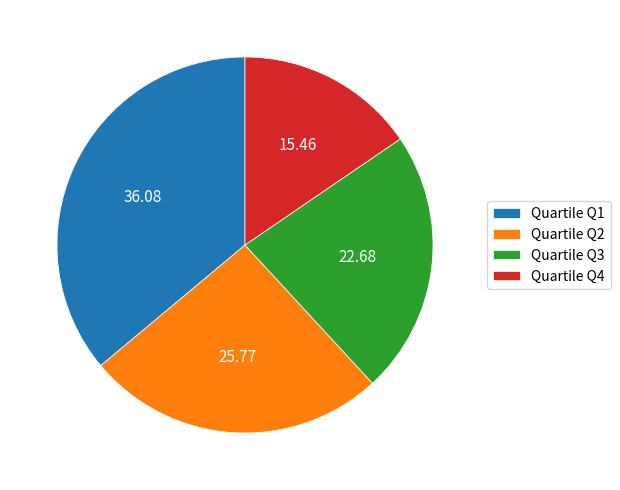

Is the sum of Quartile Q4 and Quartile Q2 greater than half?

No